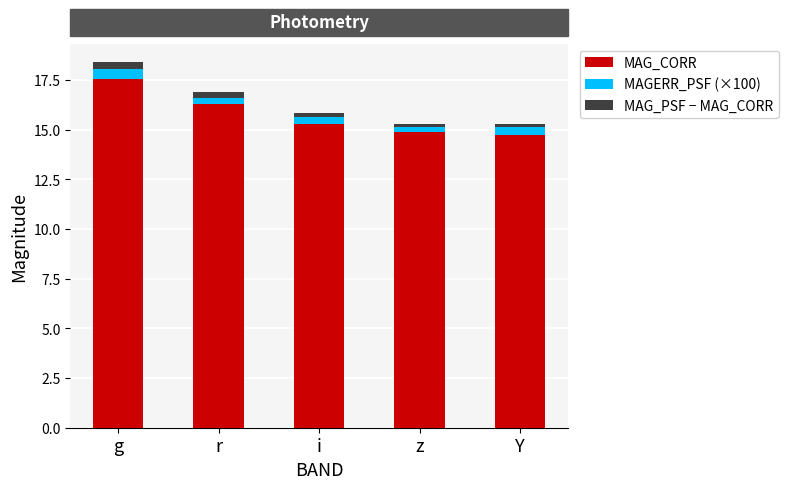

Does the chart contain any negative values?

No